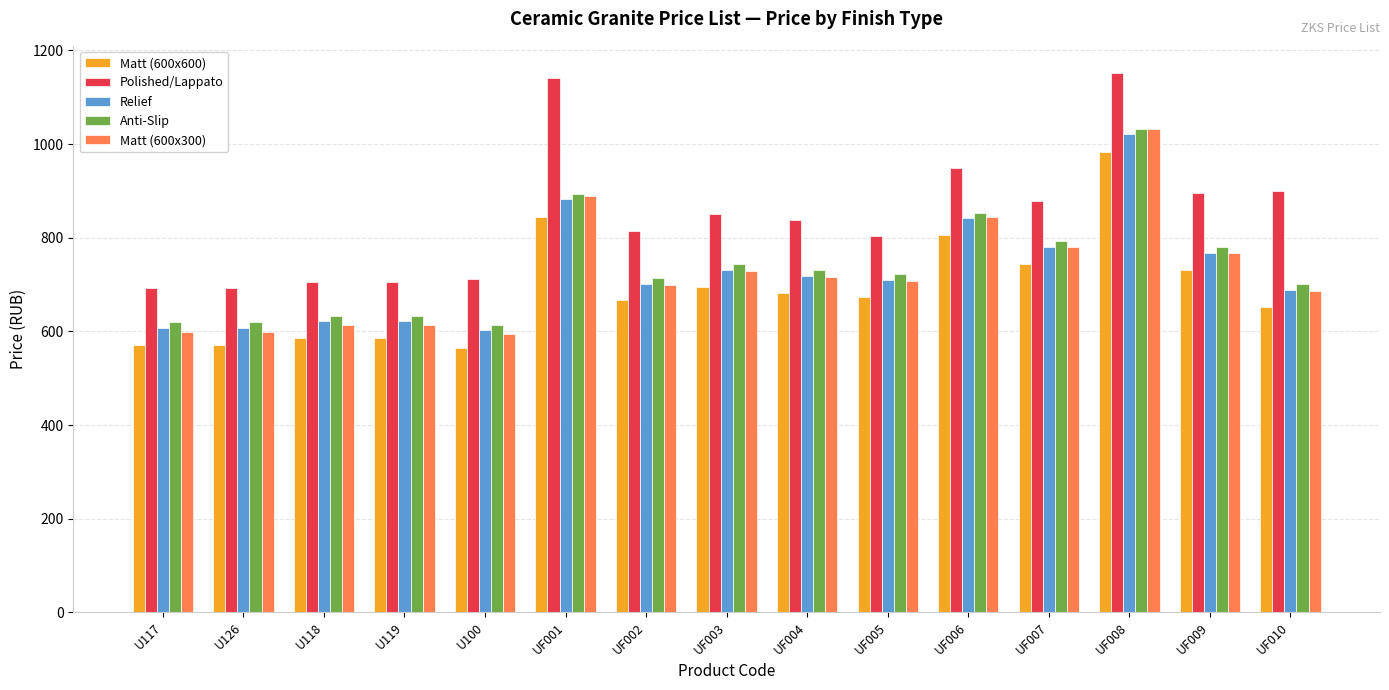

At how many categories does at least one series exceed 768?

10